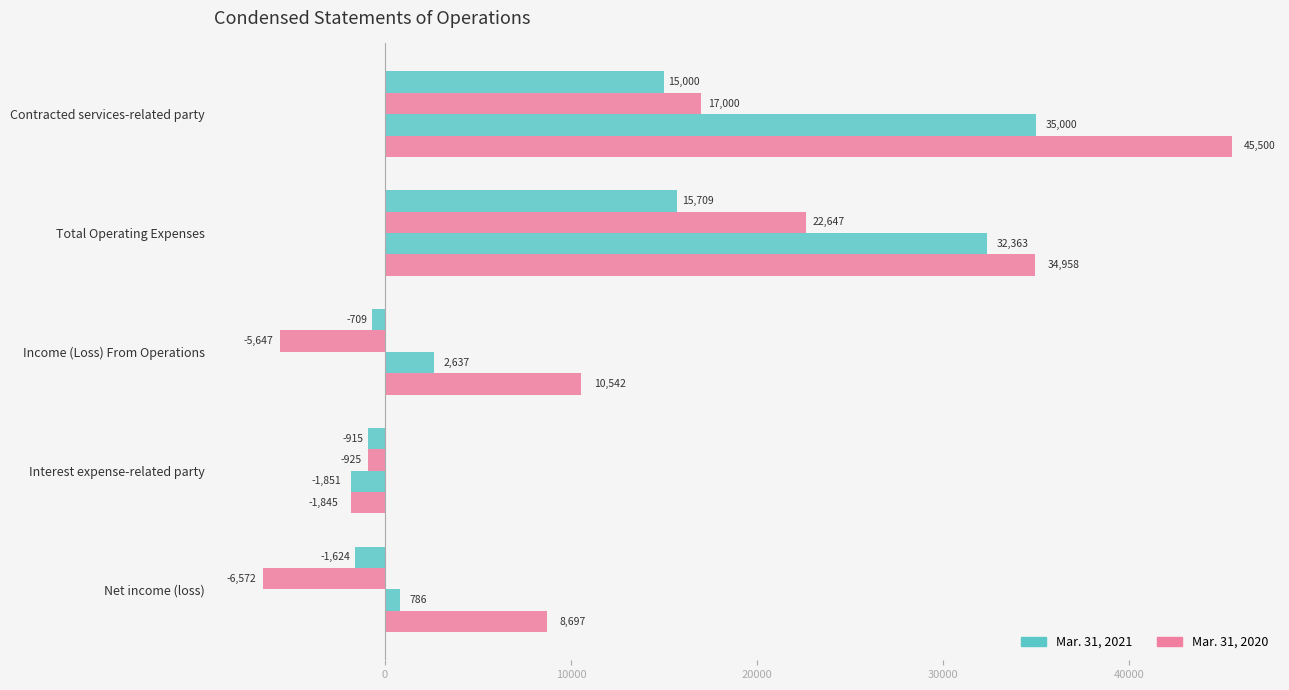

What is the value of the 3 Months Ended Mar. 31, 2021 bar at the 3rd from the left?

-709